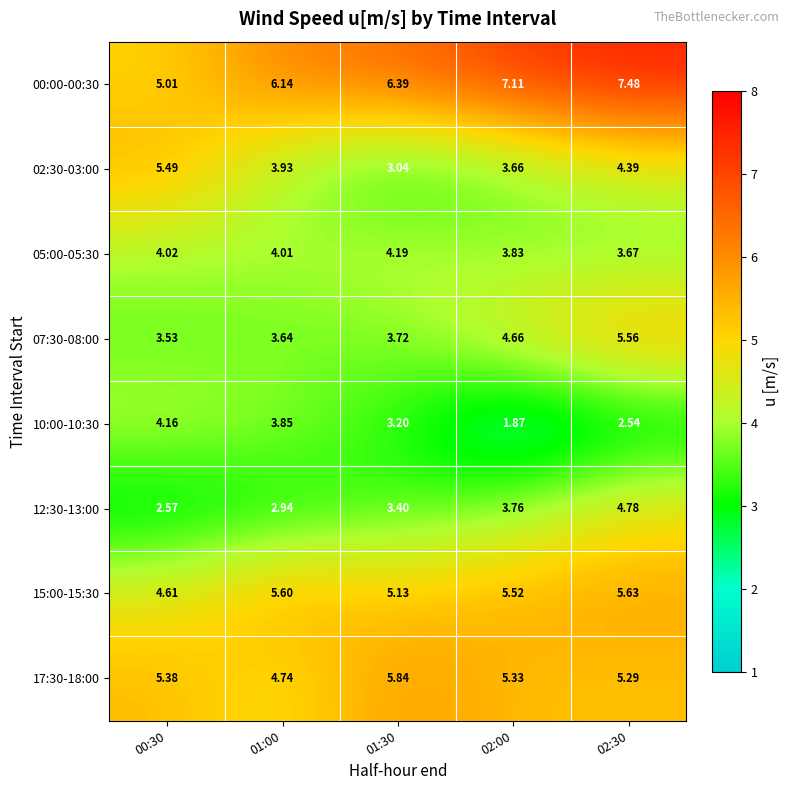

How many values in the 00:00-00:30 series are below 6?

1